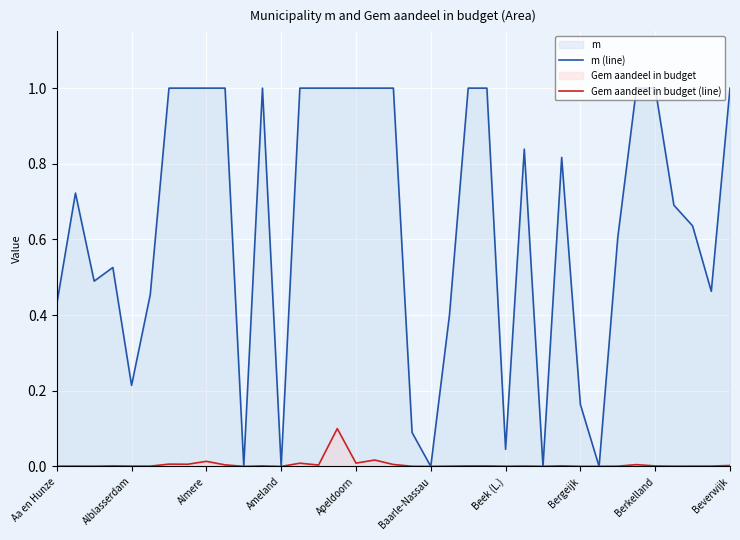

What is the sum of all Gem aandeel in budget (line) values?

0.2